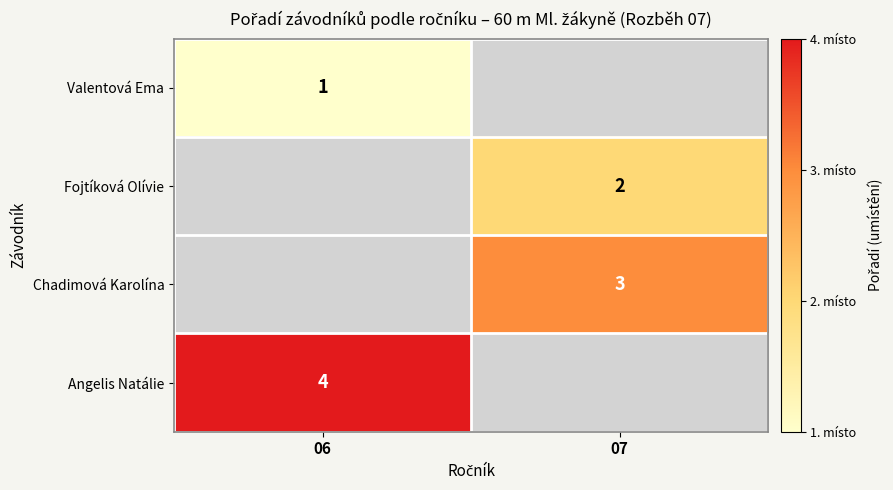

The Angelis Natálie series shows 4 at 06. True or false?

True